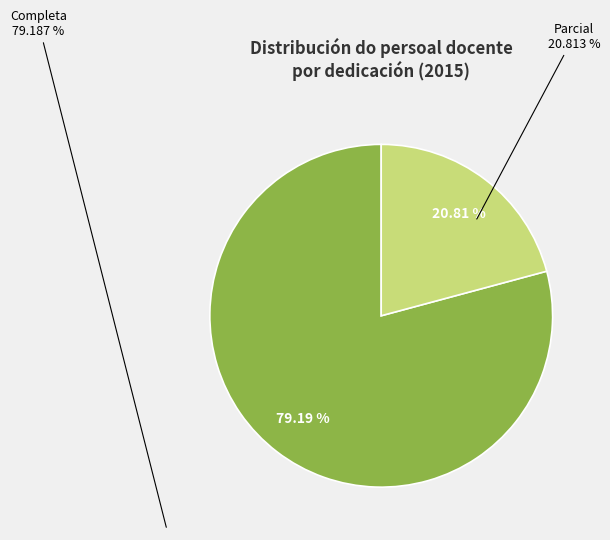

To the nearest percent, what is the average slice percentage?

50%